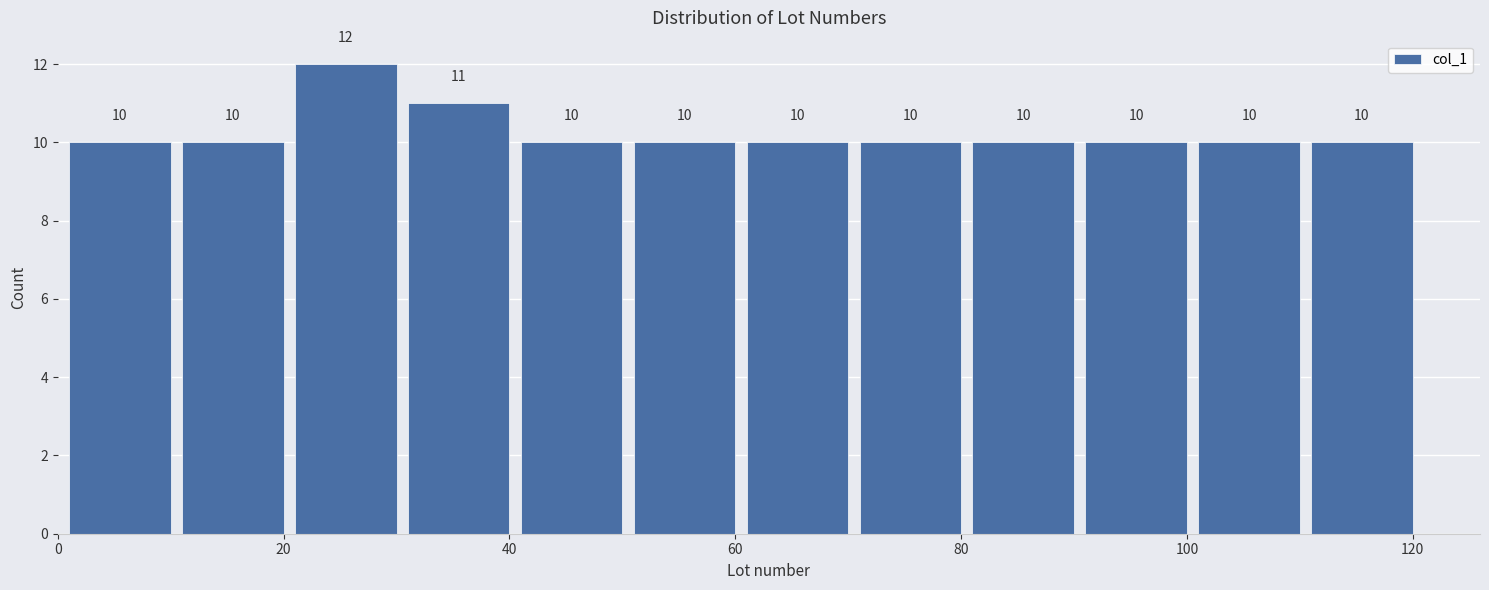

Over which range of the x-axis is the bar tallest?

20.5 to 30.5